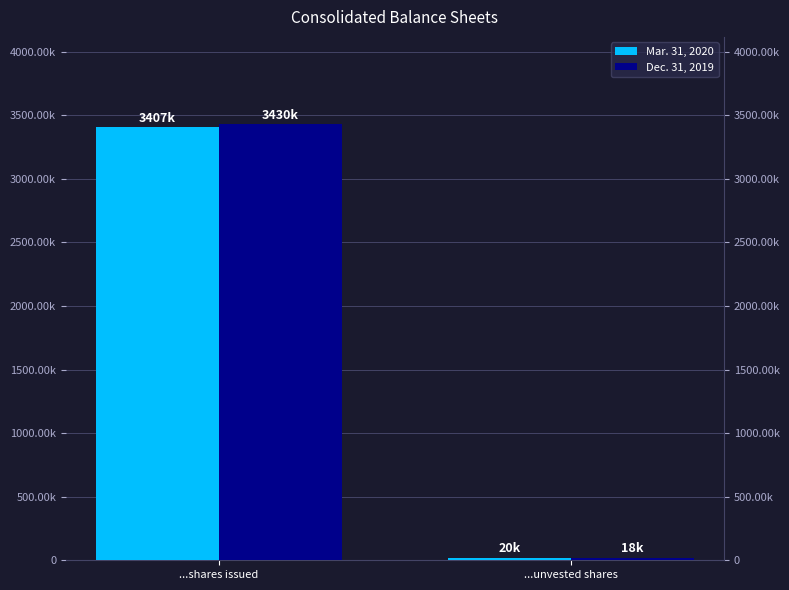

How many series are shown in this chart?

2